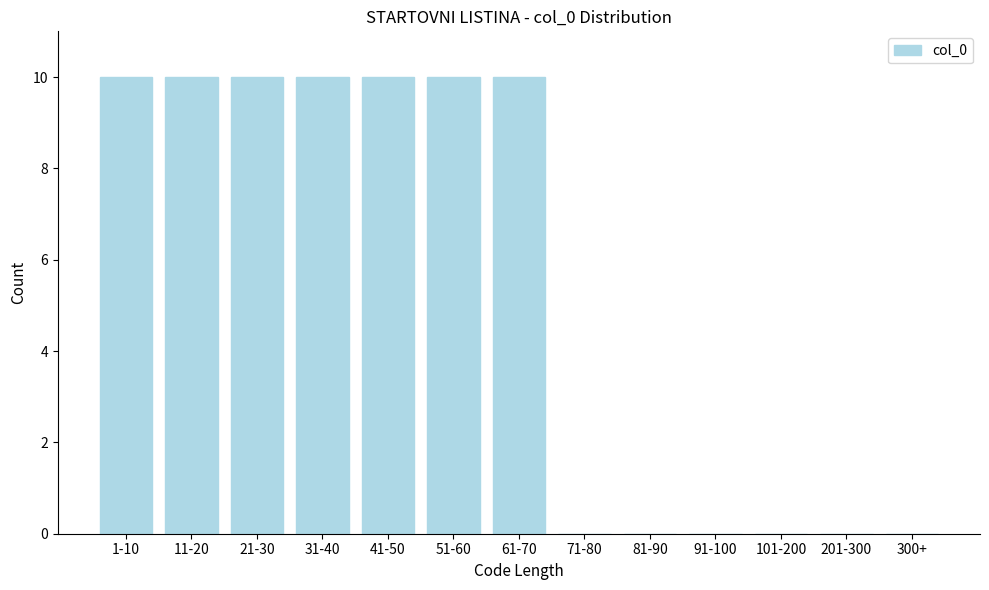

Reading left to right, transcribe all the data shown in this chart.

1-10=10	11-20=10	21-30=10	31-40=10	41-50=10	51-60=10	61-70=10	71-80=0	81-90=0	91-100=0	101-200=0	201-300=0	300+=0